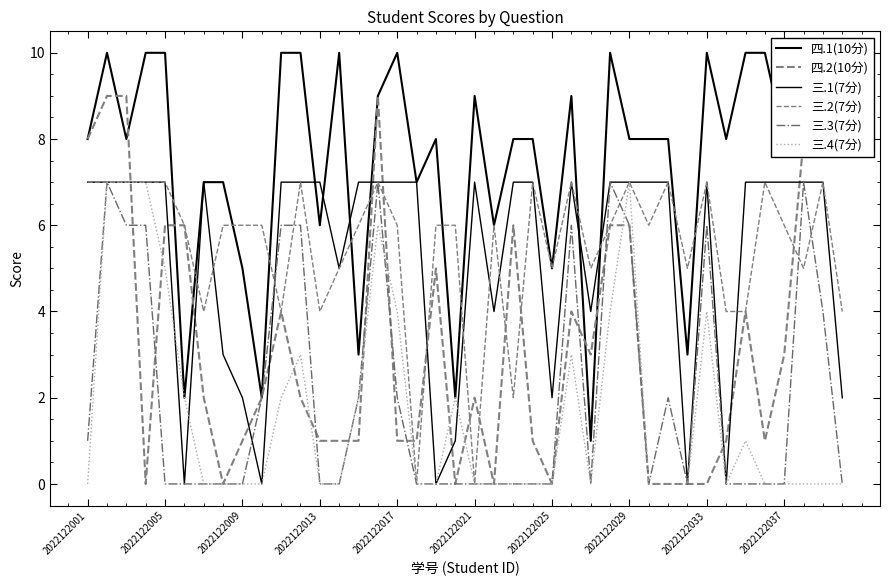

Is it true that 四.2(10分) equals 0 at 2022122037?

False